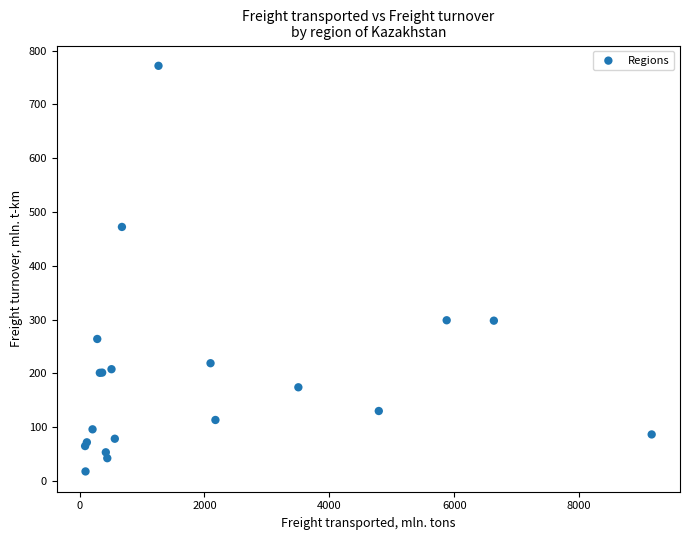

What Y value in the scatter plot is closest to 394?

472.3